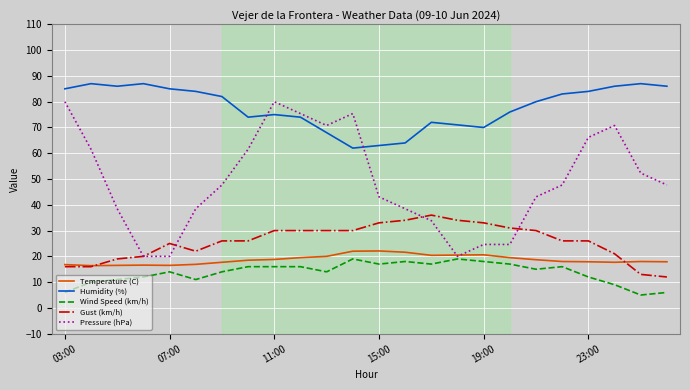

True or false: Humidity (%) and Gust (km/h) cross at least once.

False